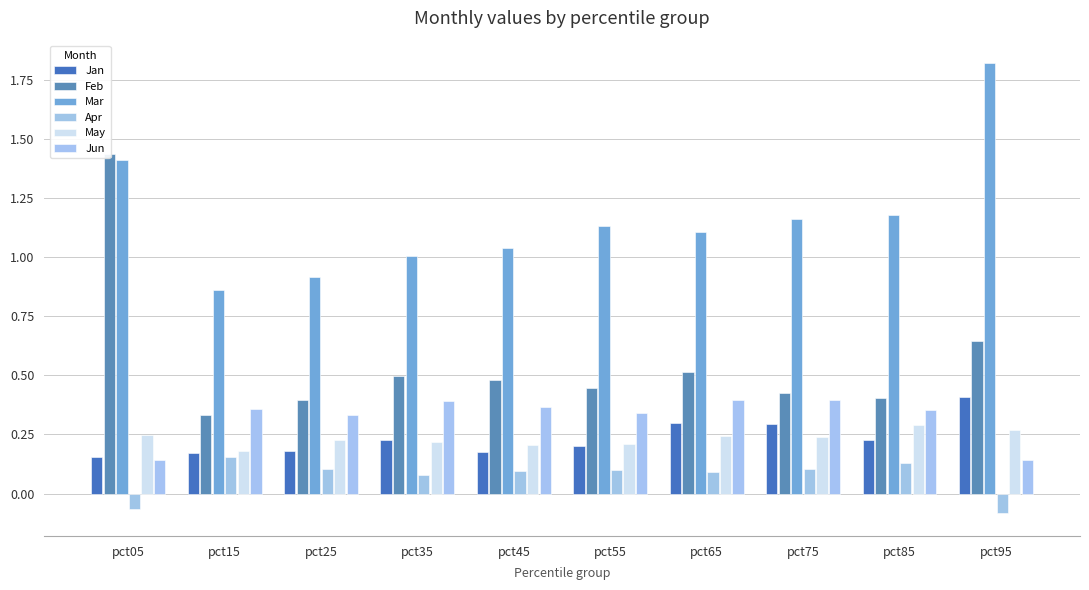

How many groups of bars are there?

10